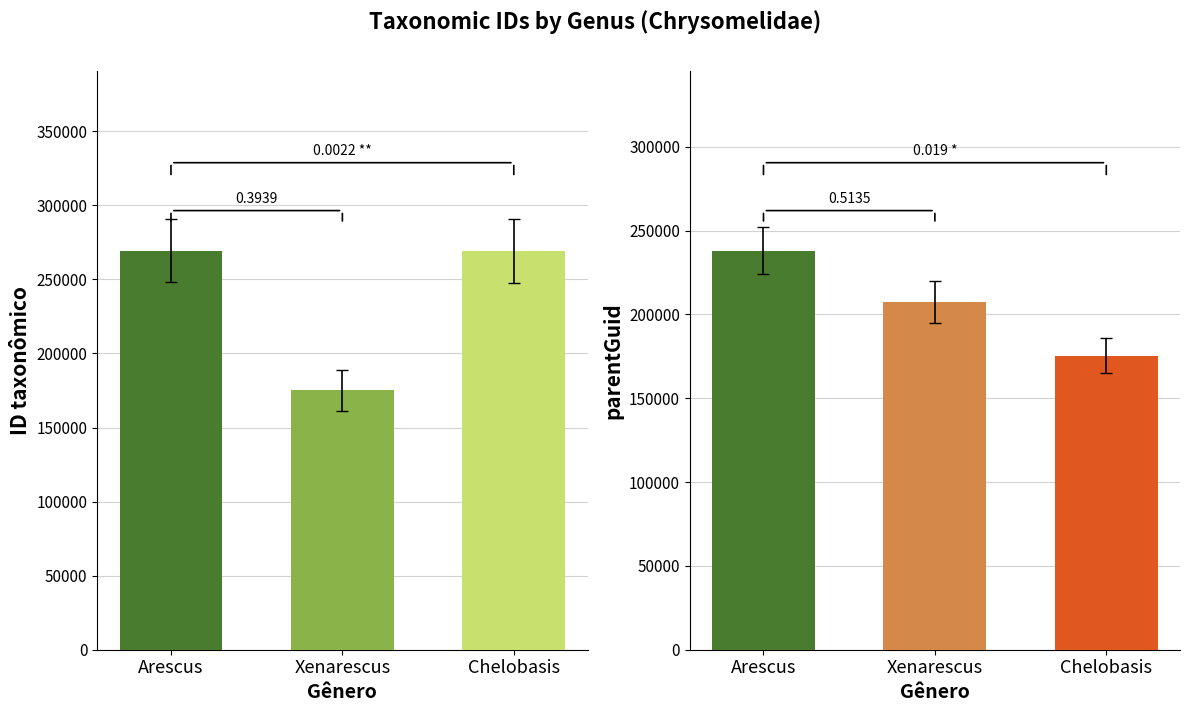

Rank the categories by parentGuid value from lowest to highest.

Chelobasis, Xenarescus, Arescus